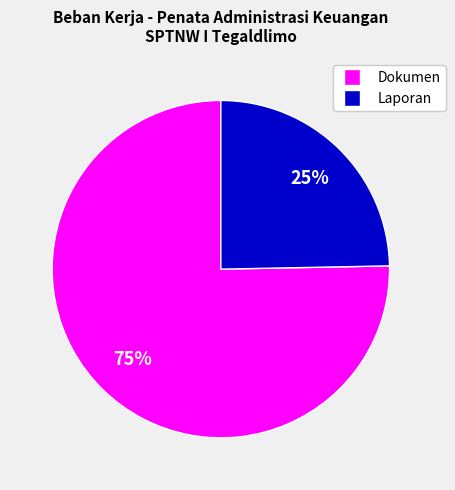

To the nearest percent, what is the average slice percentage?

50%